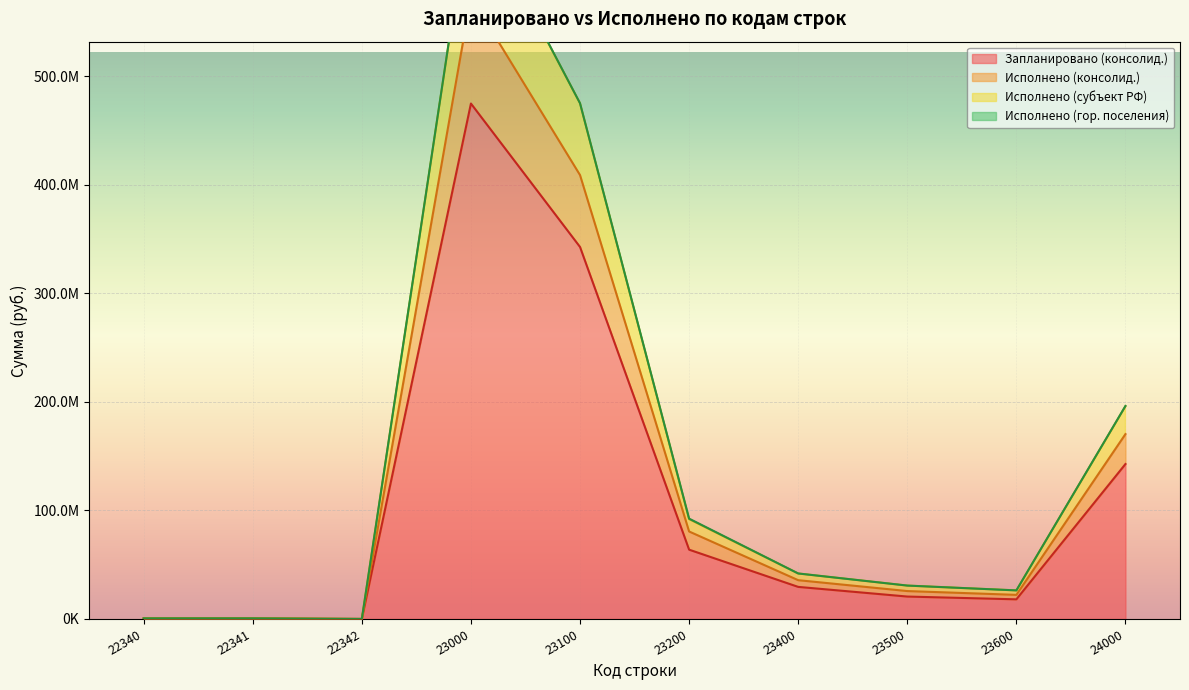

What is the average value of the Запланировано (консолид.) series?

109339300.0